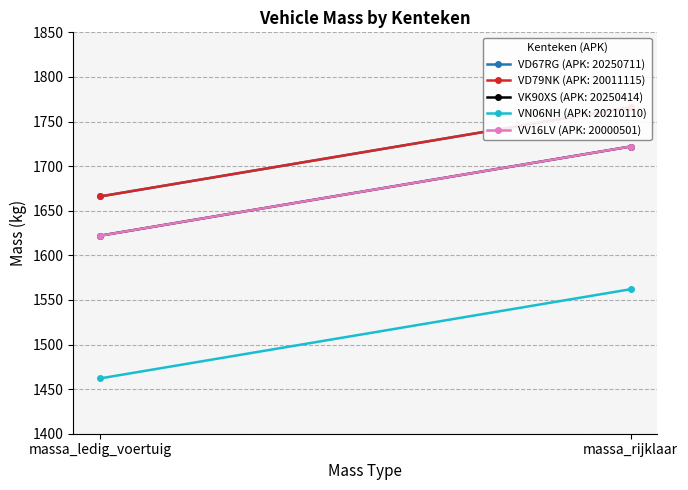

What is the minimum value shown in the chart?

1462